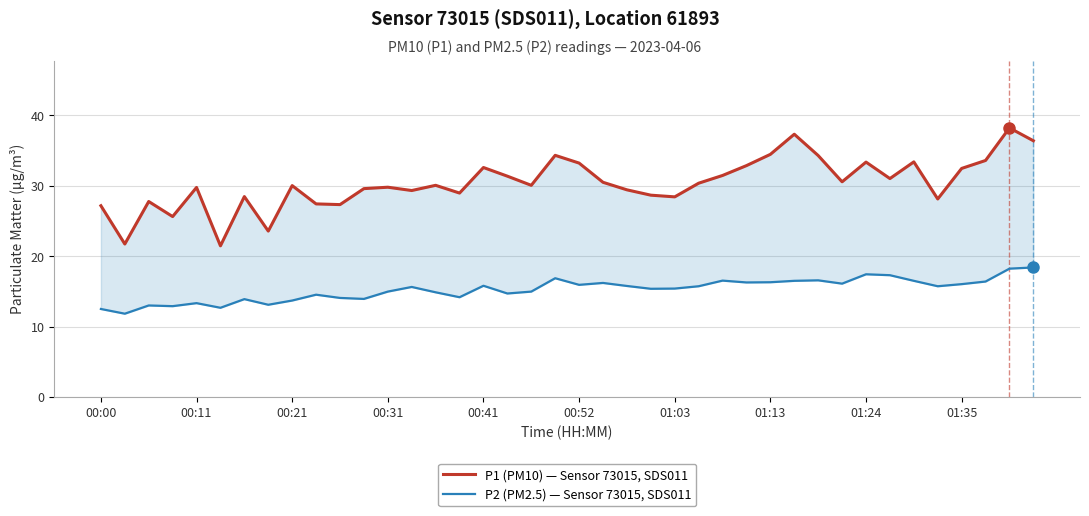

What is the average value of the P1 (PM10) — Sensor 73015, SDS011 series?

30.4